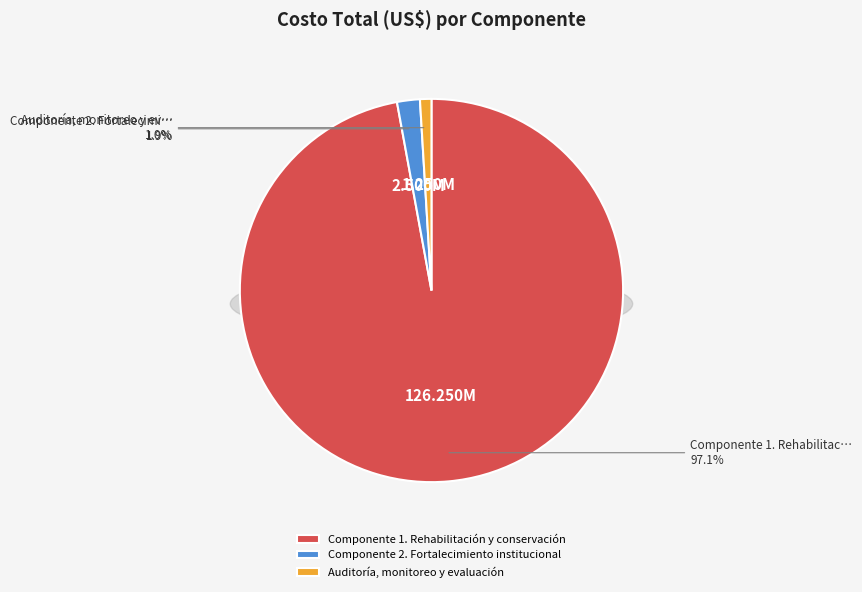

How many slices are in this pie chart?

3